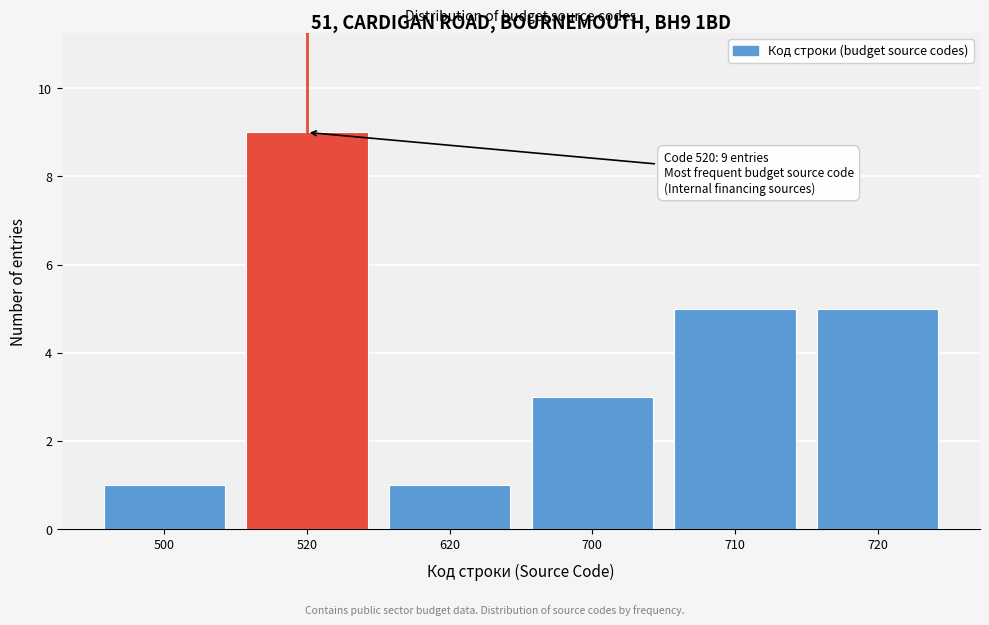

Reading left to right, transcribe all the data shown in this chart.

1	9	1	3	5	5